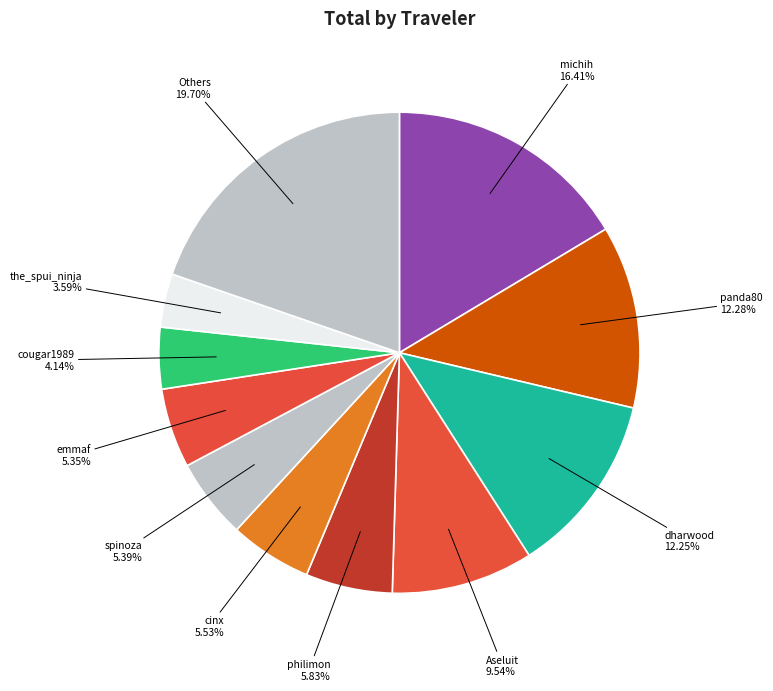

Does any single category account for the majority?

No